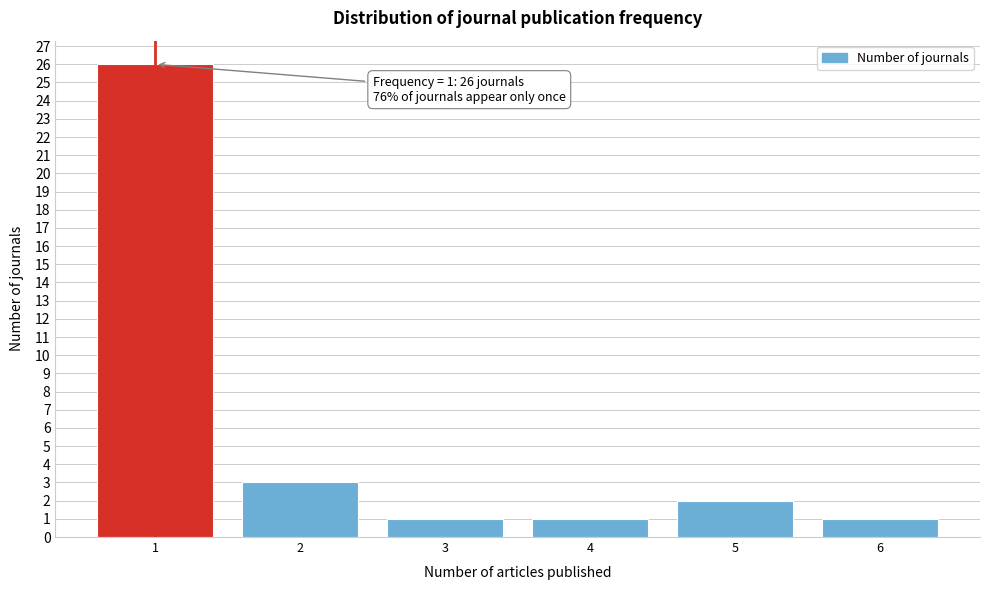

Reading right to left, extract all data points from this chart.

1	2	1	1	3	26